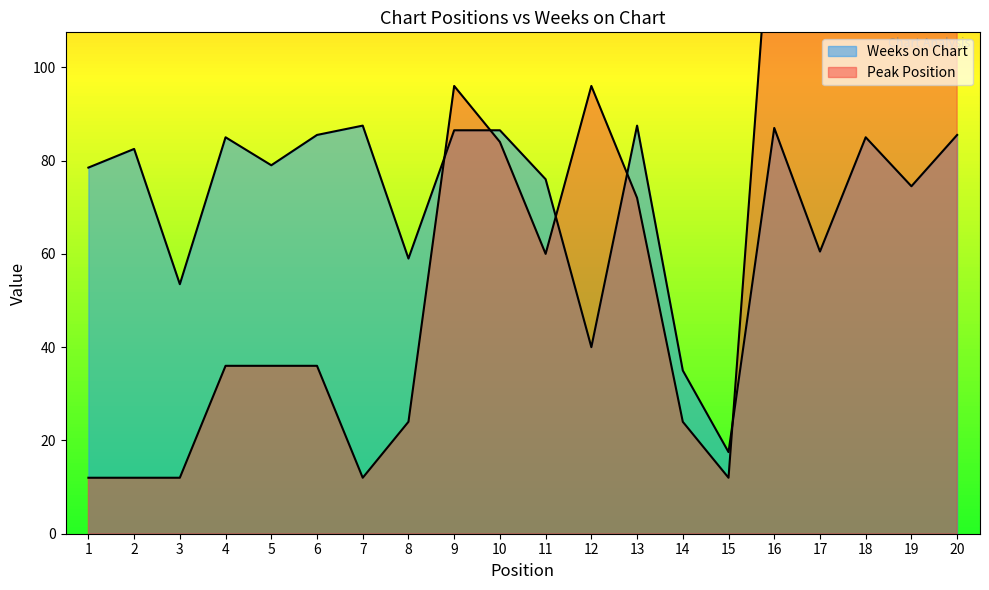

Between 2 and 11, which series saw the biggest shift?

Peak Position